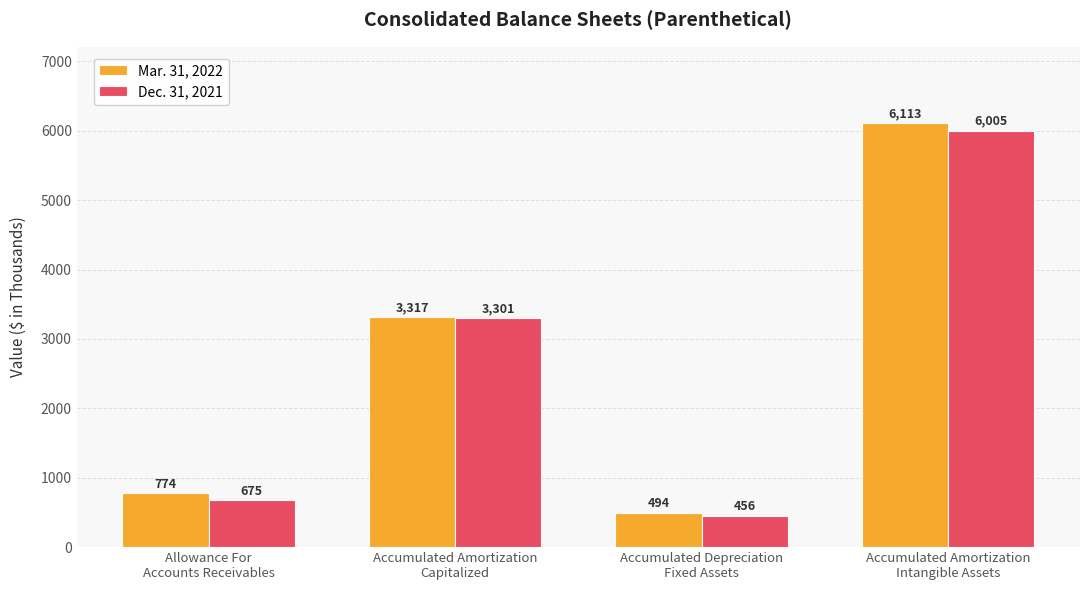

What position from the left is Allowance For
Accounts Receivables?

1